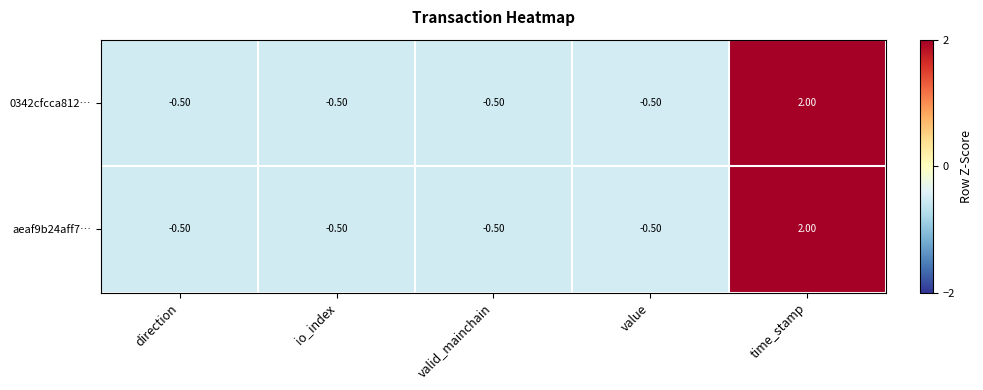

Which category has the highest value in the aeaf9b24aff7… series?

time_stamp